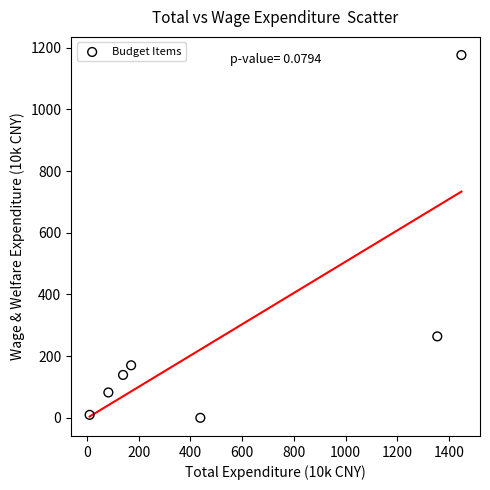

What Y value in the scatter plot is closest to 587?

264.0